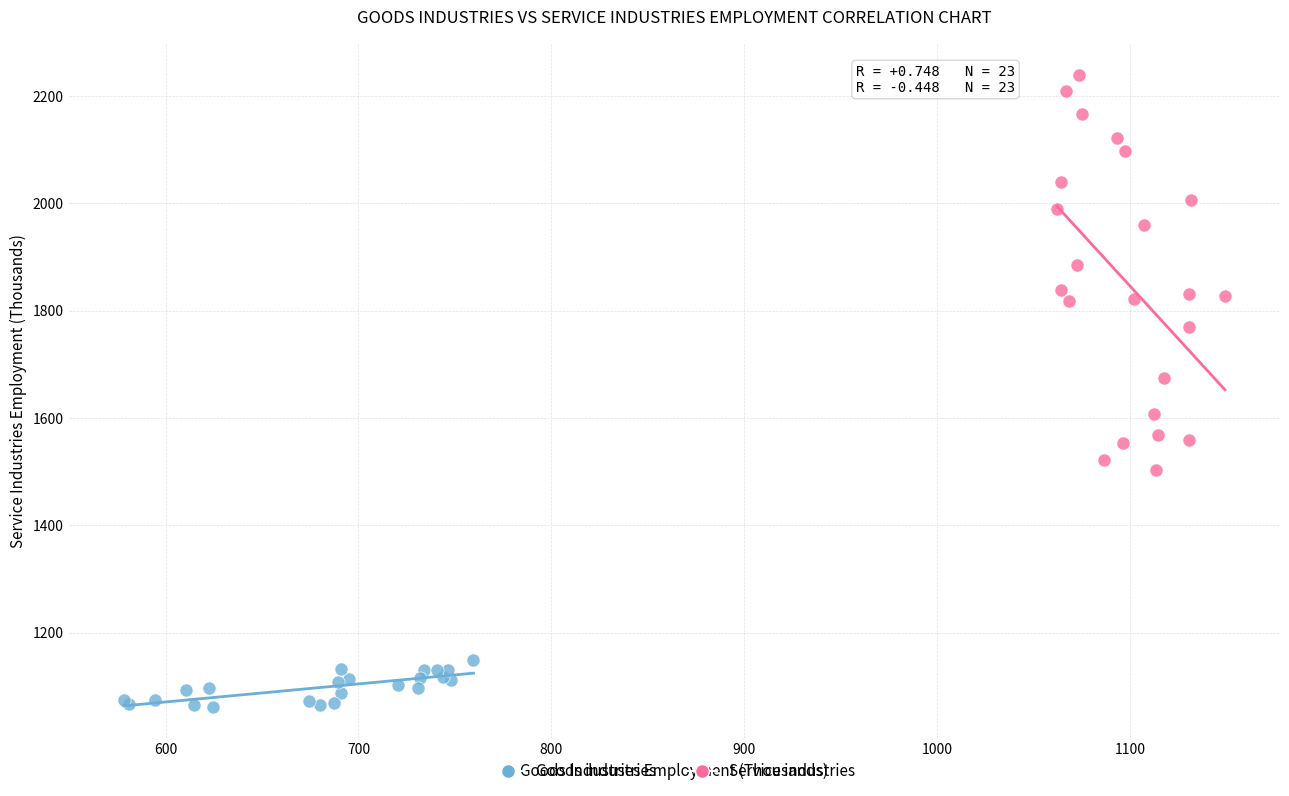

What are all the series names shown in the legend?

Goods industries, Service industries